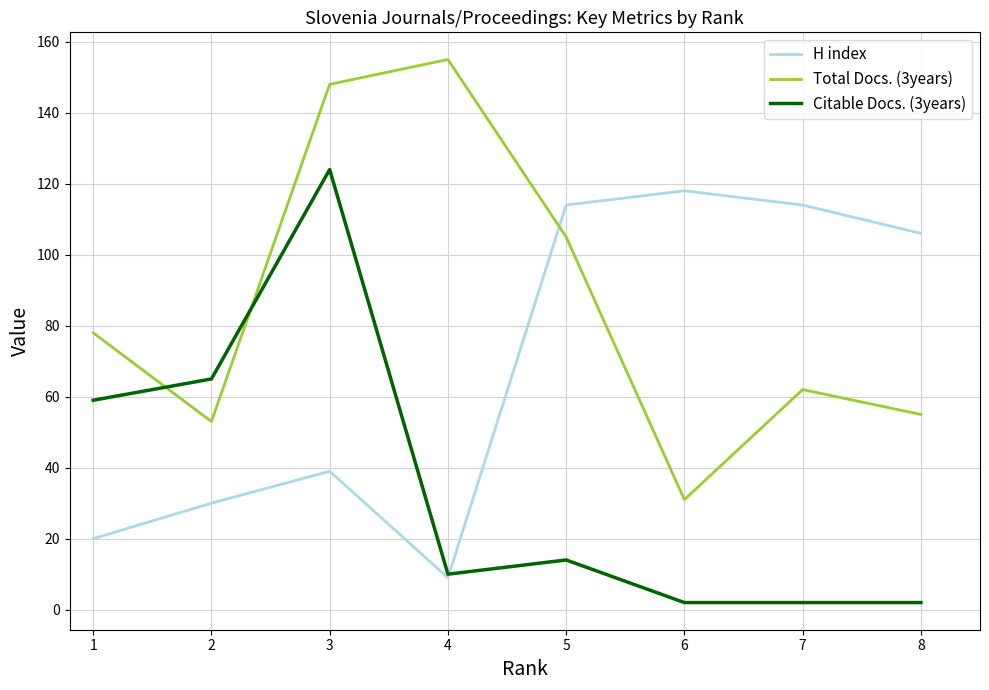

Does the chart display data point markers on the line(s)?

No